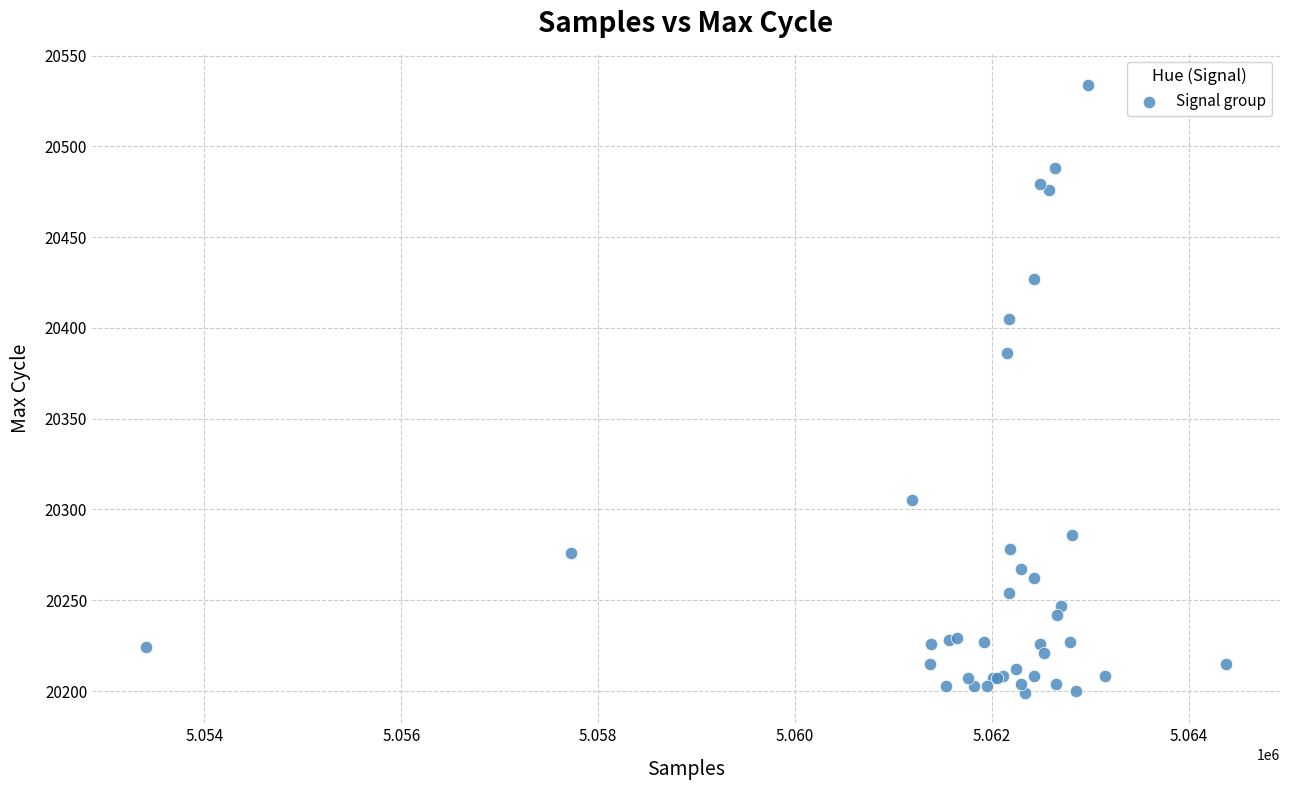

What Y value in the scatter plot is closest to 20366?

20386